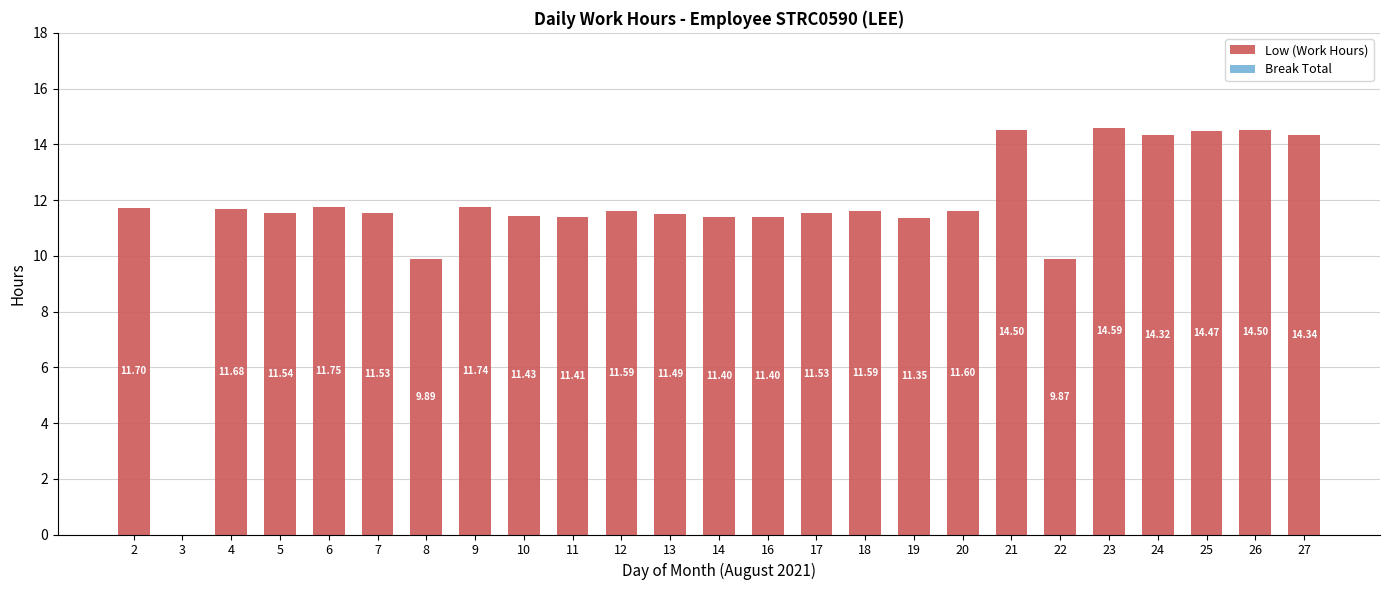

What is the sum of all values?

291.2